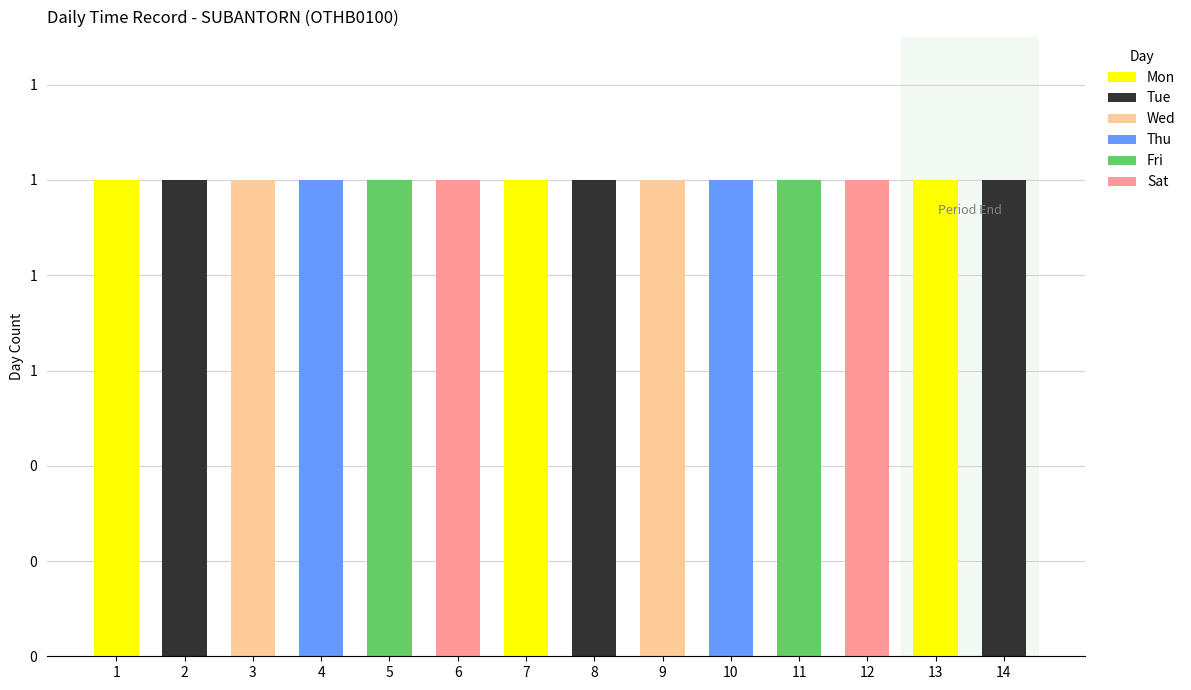

What are all the series names shown in the legend?

Mon, Tue, Wed, Thu, Fri, Sat